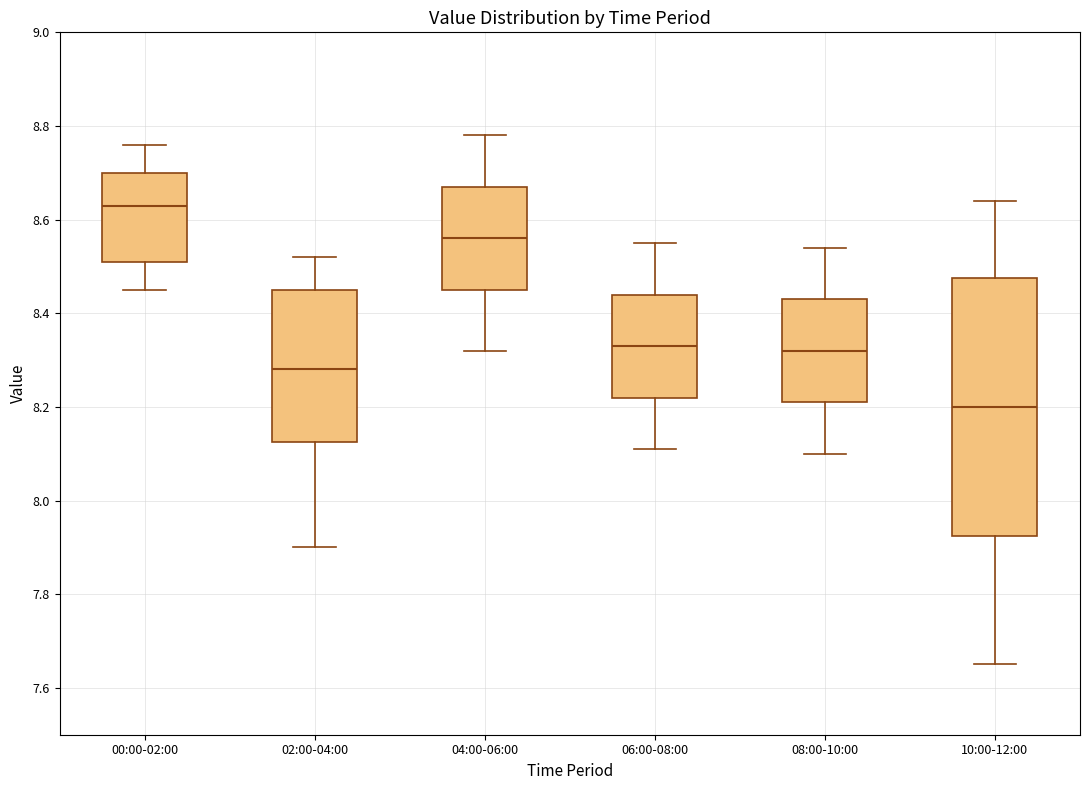

Reading left to right, transcribe this box plot: for each box, give where its median line is, the range the box spans, and where its two whiskers end, as read against the y-axis. The values are not printed on the chart, so give them approximately, as read against the axis.

00:00-02:00: median 8.64, box 8.52 to 8.70, whiskers 8.46 to 8.76
02:00-04:00: median 8.28, box 8.12 to 8.46, whiskers 7.90 to 8.52
04:00-06:00: median 8.56, box 8.46 to 8.68, whiskers 8.32 to 8.78
06:00-08:00: median 8.34, box 8.22 to 8.44, whiskers 8.12 to 8.56
08:00-10:00: median 8.32, box 8.22 to 8.44, whiskers 8.10 to 8.54
10:00-12:00: median 8.20, box 7.92 to 8.48, whiskers 7.66 to 8.64